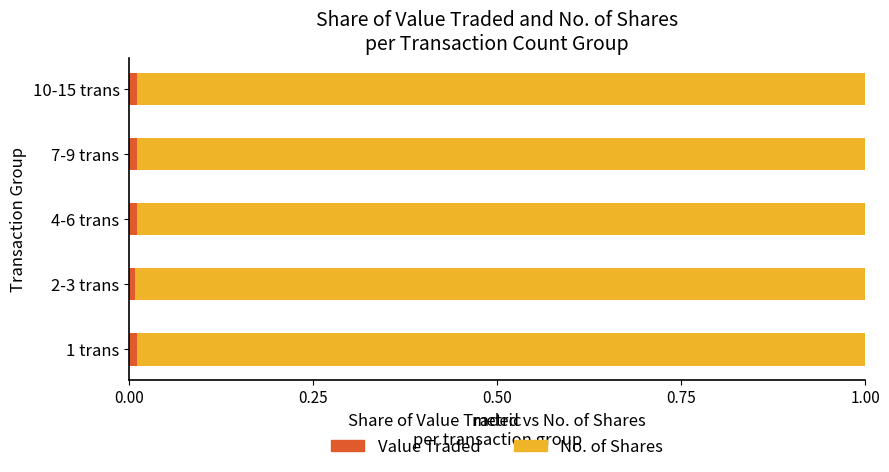

True or false: Value Traded has a value of 0.0 at 4-6 trans.

True